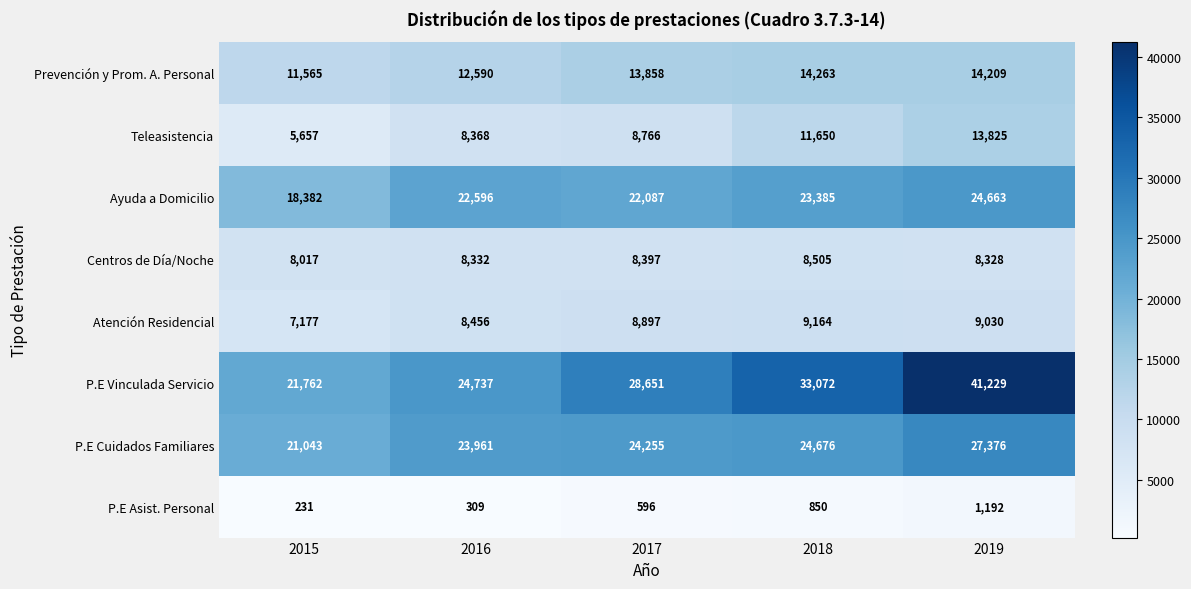

Which label corresponds to the largest value in the chart?

2019